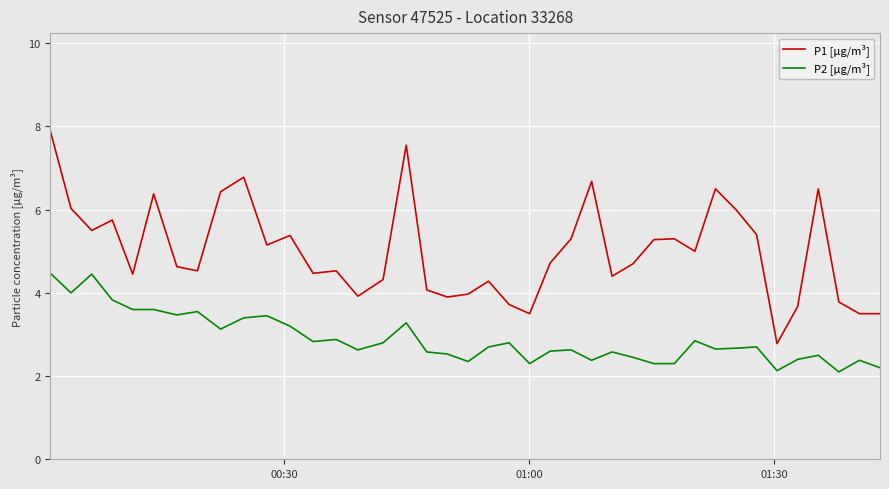

Which series has the largest total across all categories?

P1 [µg/m³]